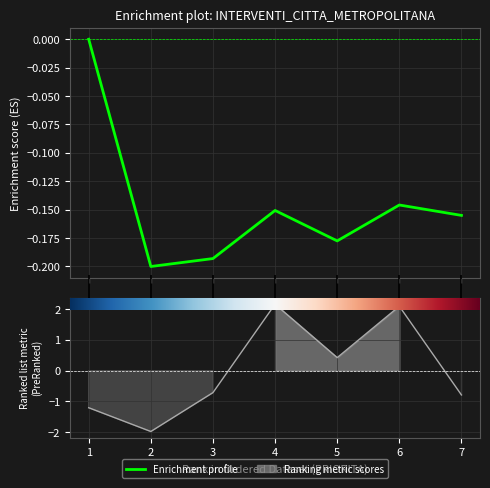

What is the difference between the POPOLAZIONE SCOLASTICA values at 7 and 2?

1.2